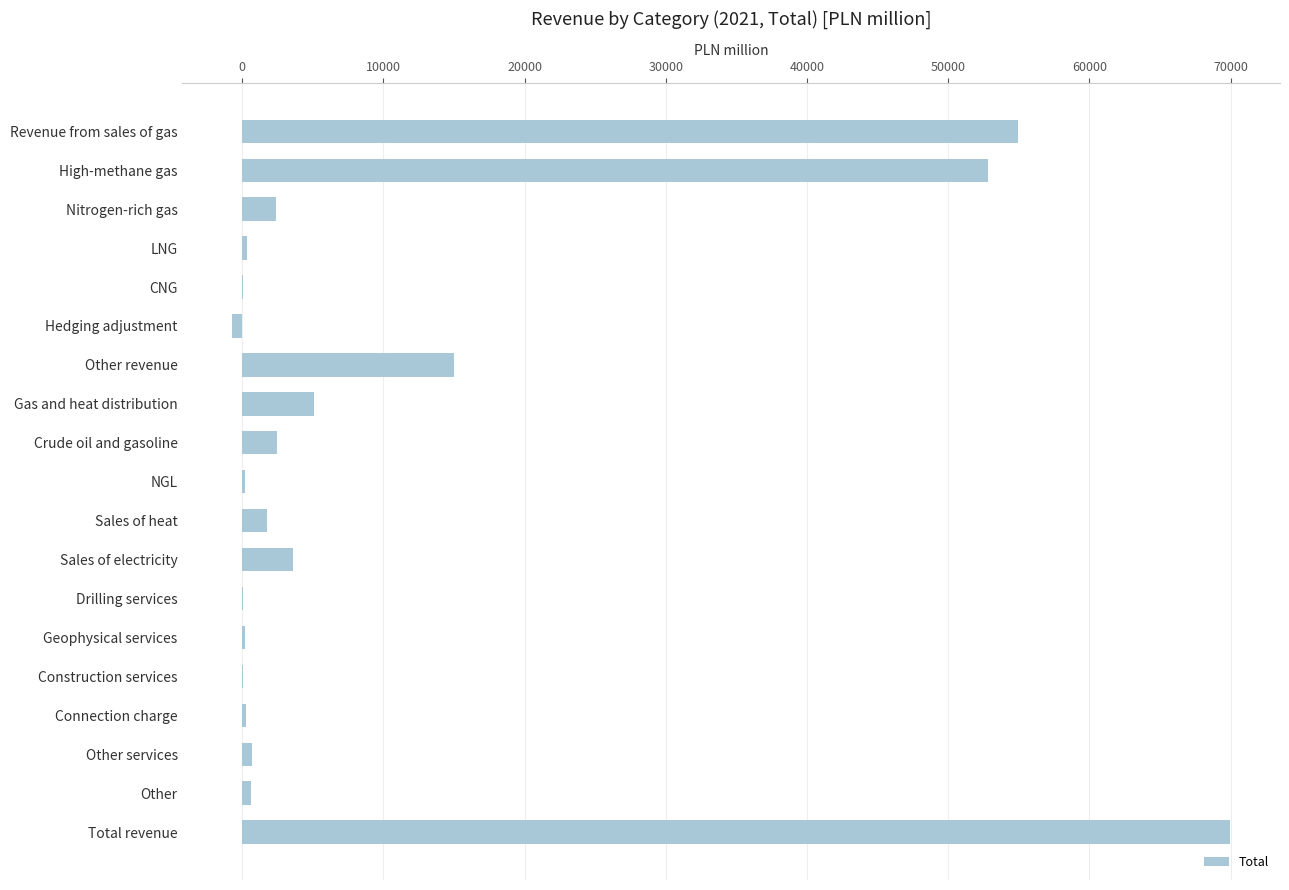

The value at High-methane gas is 52802. True or false?

True